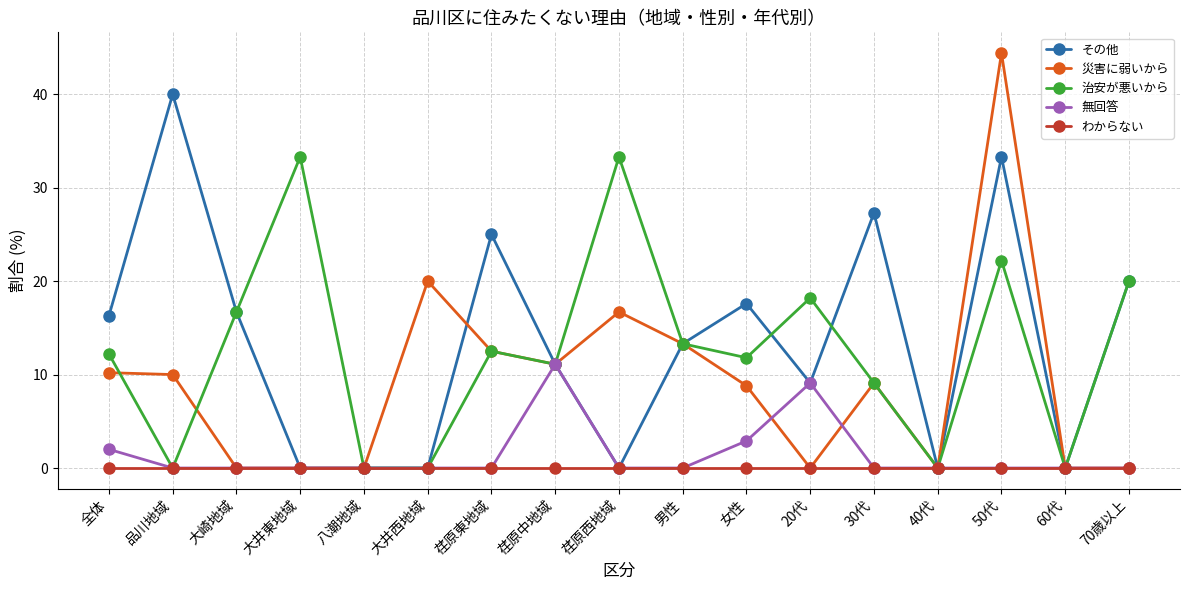

True or false: 災害に弱いから has more than 1 interior local peaks.

True